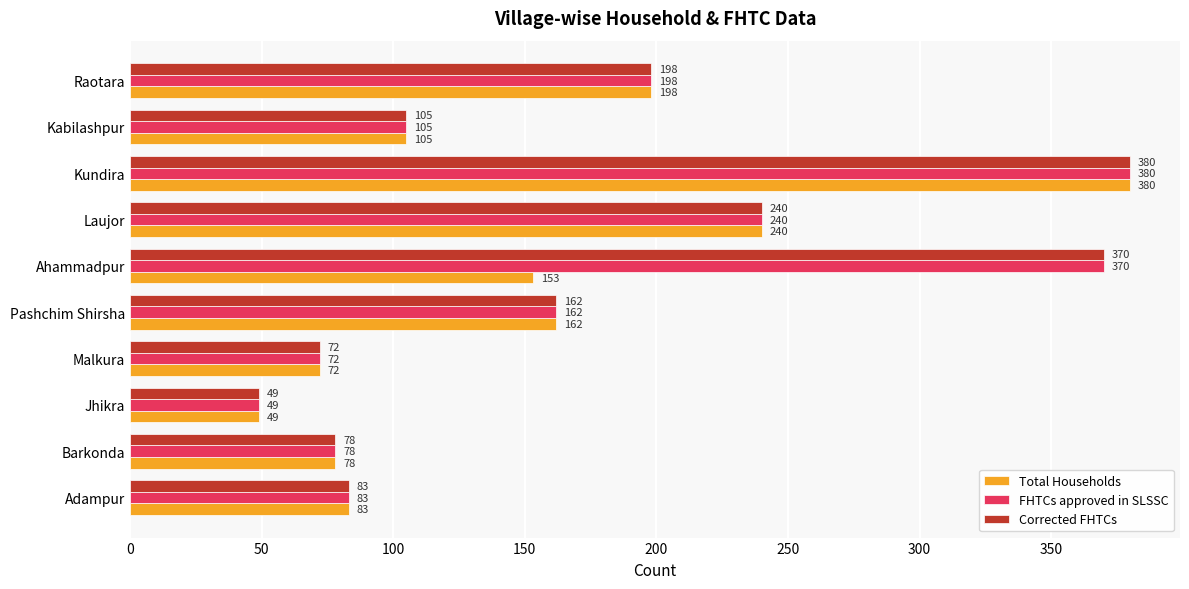

What is the maximum value for Total Households?

380